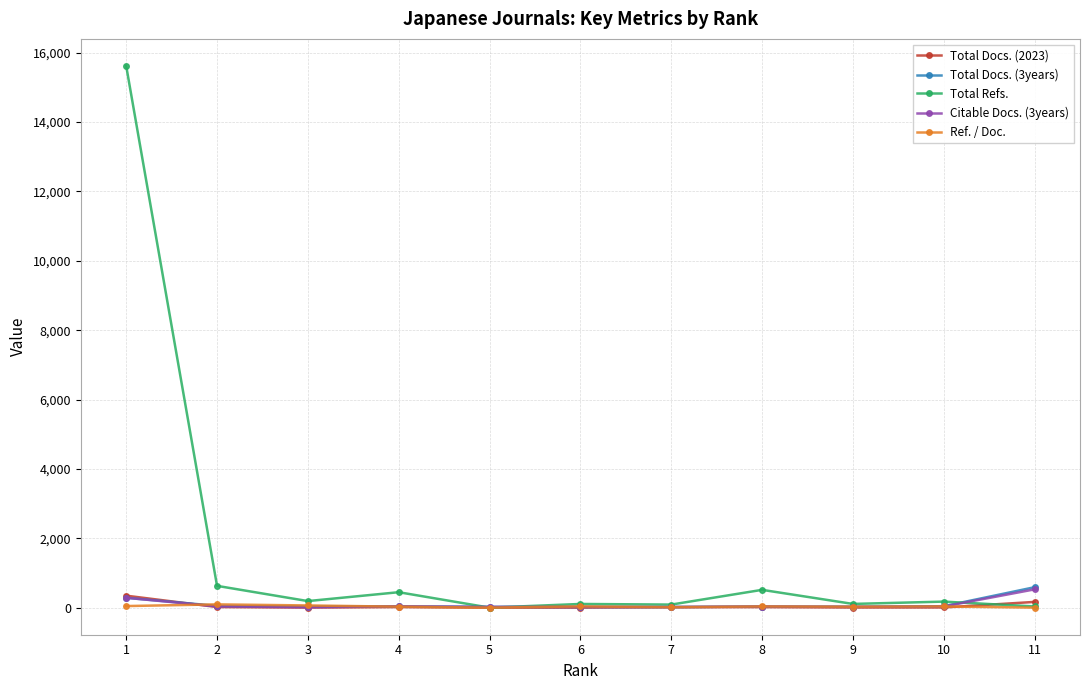

What is the value of the Total Docs. (3years) point at the 8th from the left?

32.0